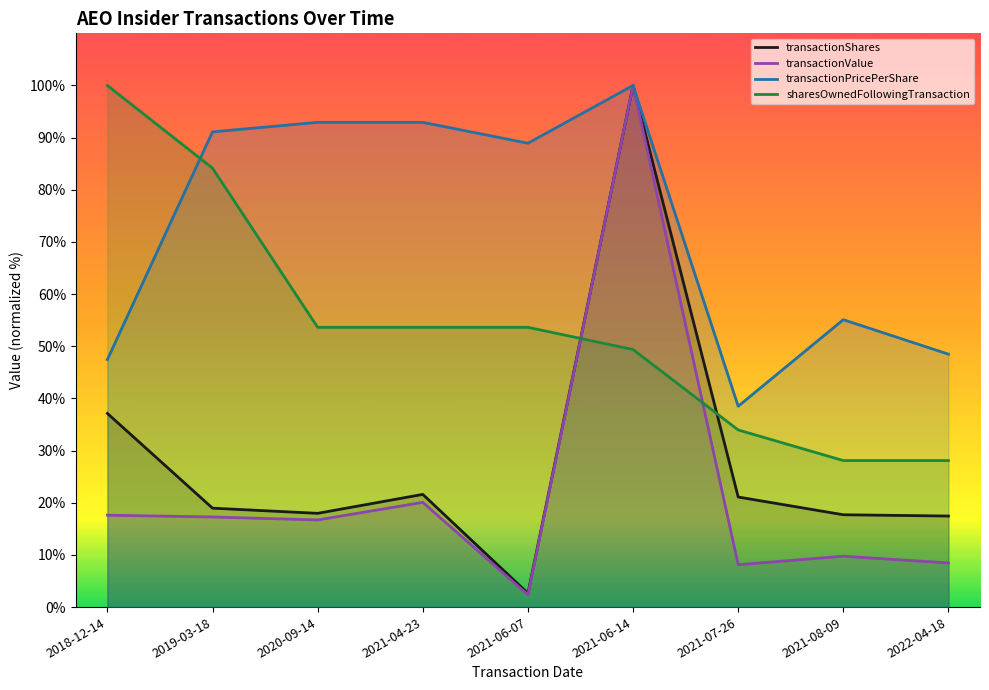

At which label does sharesOwnedFollowingTransaction first exceed 53?

2018-12-14